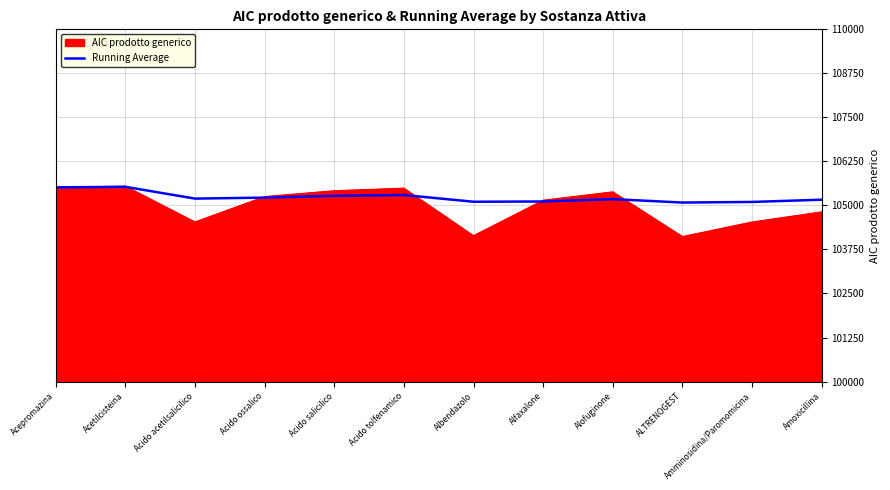

What value does the AIC prodotto generico series have at Amminosidina/Paromomicina?

104526